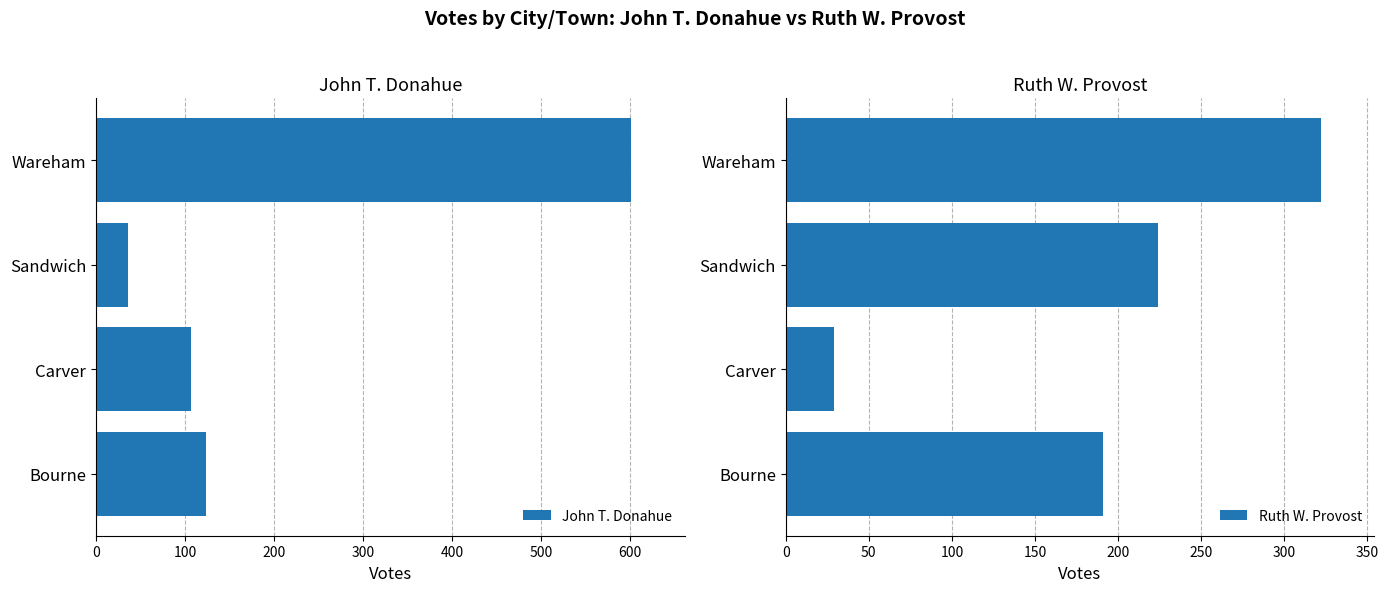

At 300, list the series in order from largest to smallest.

John T. Donahue, Ruth W. Provost